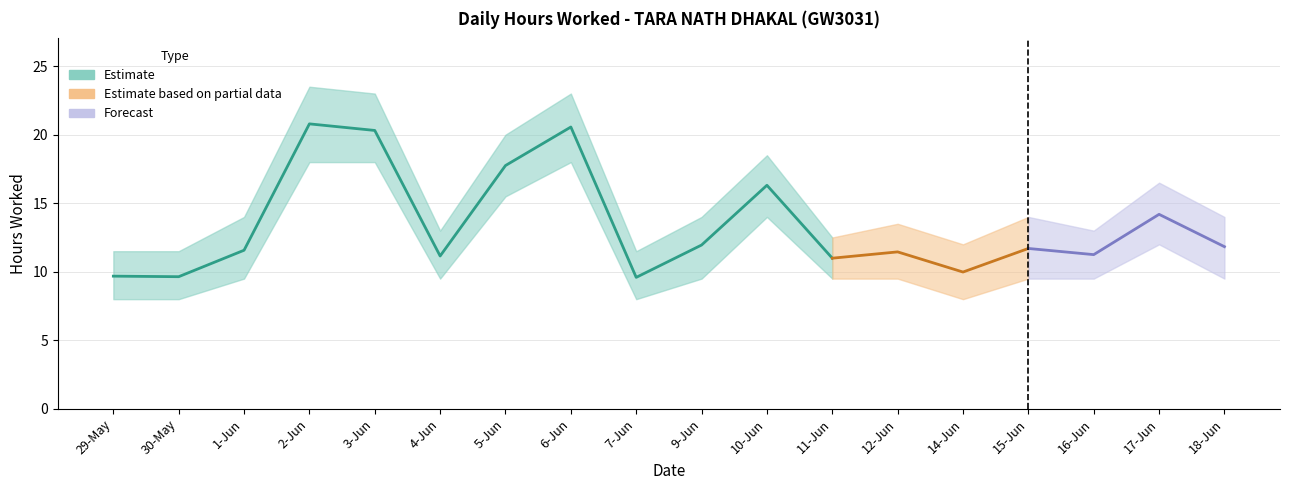

Approximately how many times larger is the value at 2-Jun compared to 18-Jun?

1.8